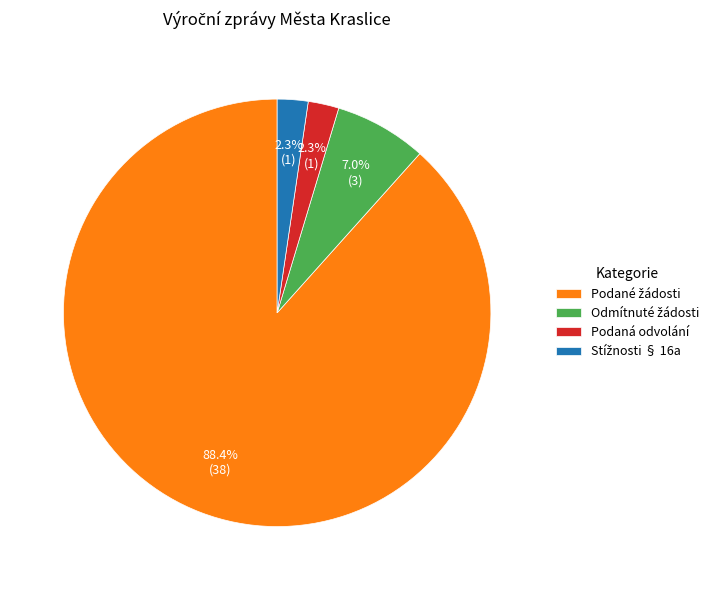

Is there a majority slice in this chart?

Yes